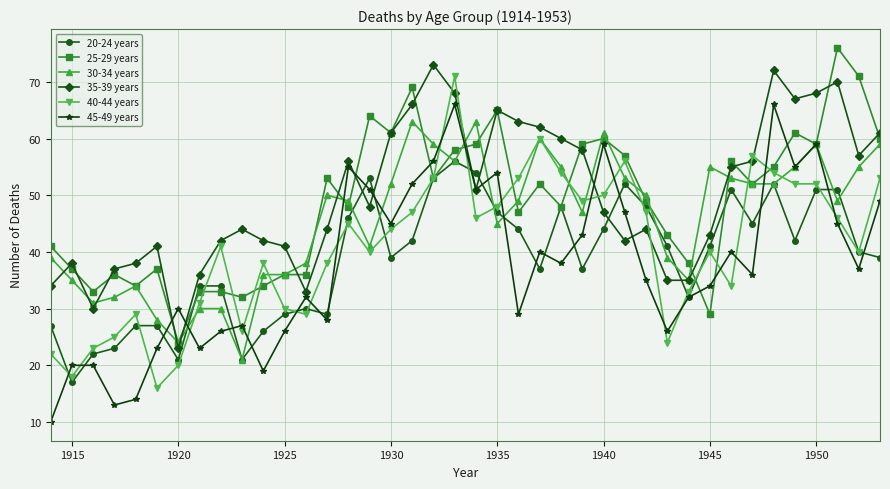

Reading left to right, list all the values displayed in this chart.

20-24 years: 27	17	22	23	27	27	21	34	34	21	26	29	30	29	46	53	39	42	53	56	54	47	44	37	48	37	44	52	48	41	32	41	51	45	52	42	51	51	40	39
25-29 years: 41	37	33	36	34	37	24	33	33	32	34	36	36	53	48	64	61	69	53	58	59	65	47	52	48	59	60	57	49	43	38	29	56	52	55	61	59	76	71	60
30-34 years: 39	35	31	32	34	28	24	30	30	21	36	36	38	50	49	41	52	63	59	56	63	45	49	60	55	47	61	53	50	39	35	55	53	52	52	55	59	49	55	59
35-39 years: 34	38	30	37	38	41	23	36	42	44	42	41	33	44	56	48	61	66	73	68	51	65	63	62	60	58	47	42	44	35	35	43	55	56	72	67	68	70	57	61
40-44 years: 22	18	23	25	29	16	20	31	41	26	38	30	29	38	45	40	44	47	53	71	46	48	53	60	54	49	50	56	47	24	33	40	34	57	54	52	52	46	40	53
45-49 years: 10	20	20	13	14	23	30	23	26	27	19	26	32	28	55	51	45	52	56	66	51	54	29	40	38	43	59	47	35	26	32	34	40	36	66	55	59	45	37	49